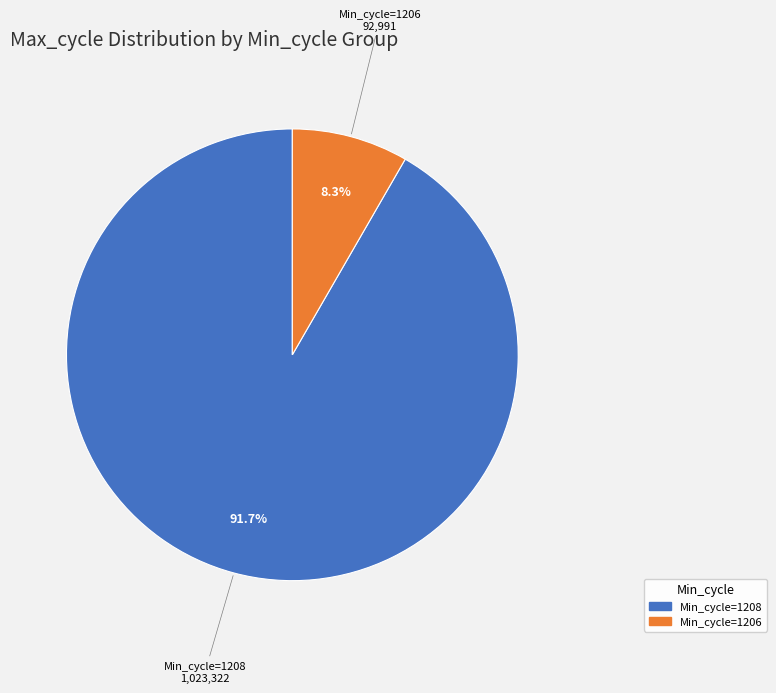

Is there any slice that represents more than half of the pie?

Yes